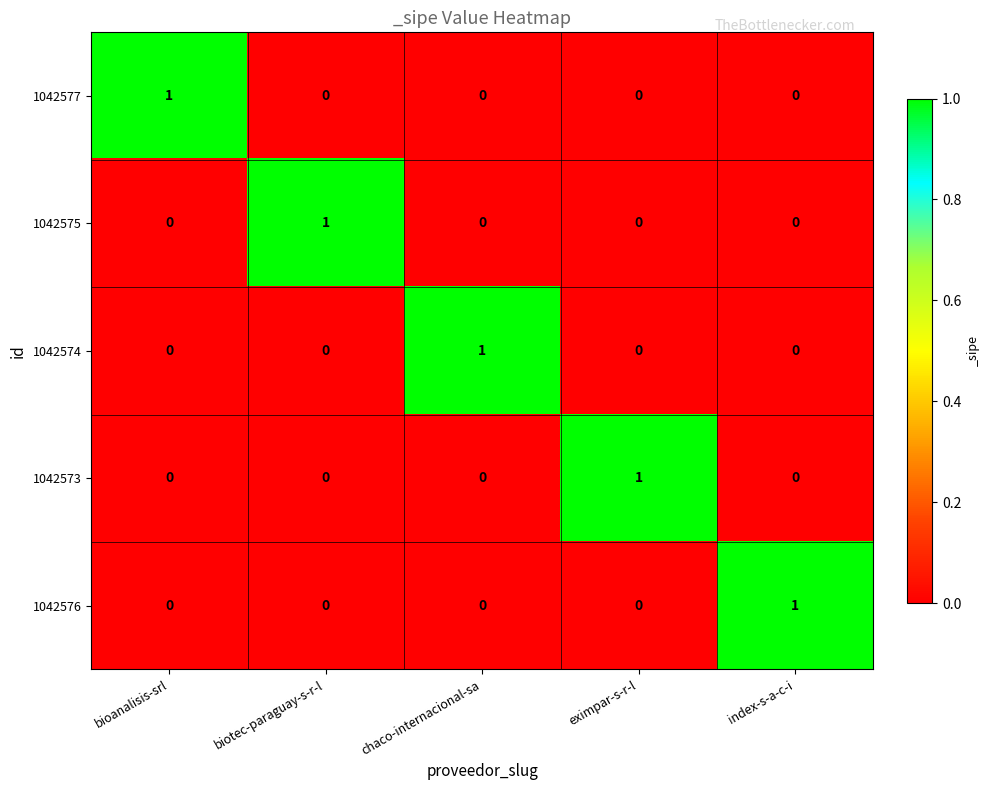

How many 1042576 values are between 0 and 1?

5